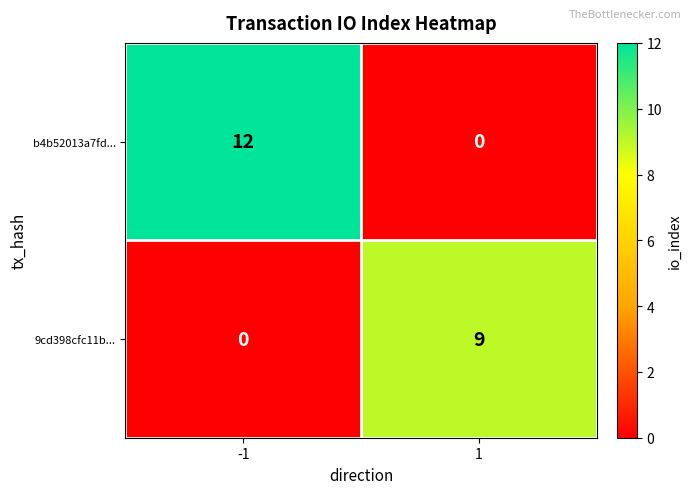

Rank the series by their maximum value, from highest to lowest.

b4b52013a7fd..., 9cd398cfc11b...